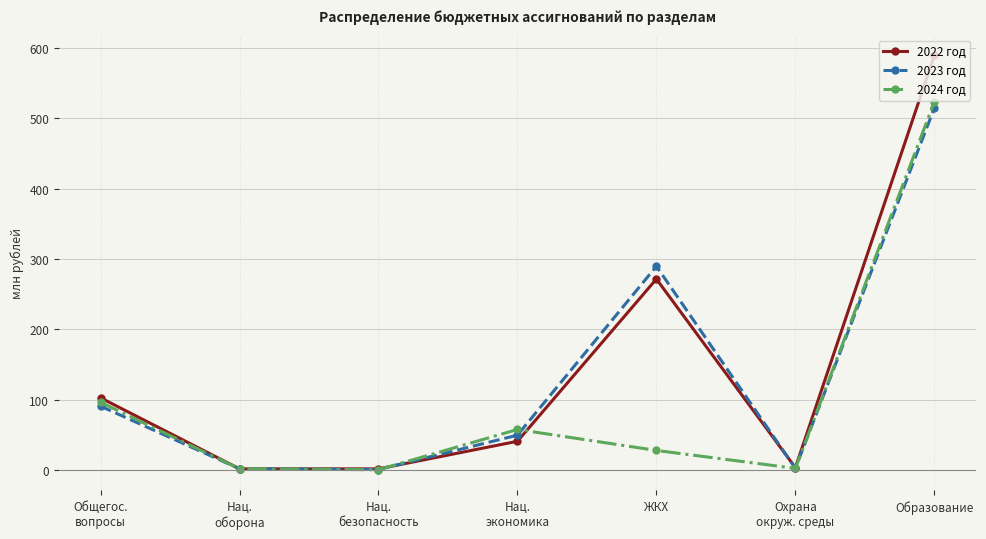

True or false: 2022 год has more than 2 interior local peaks.

False